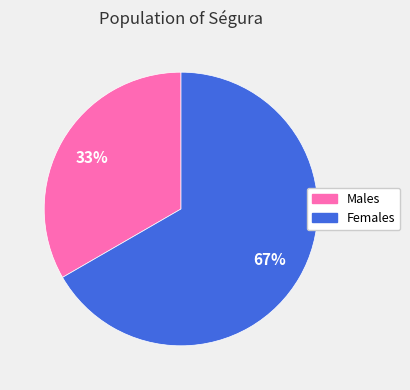

Does any single category account for the majority?

Yes